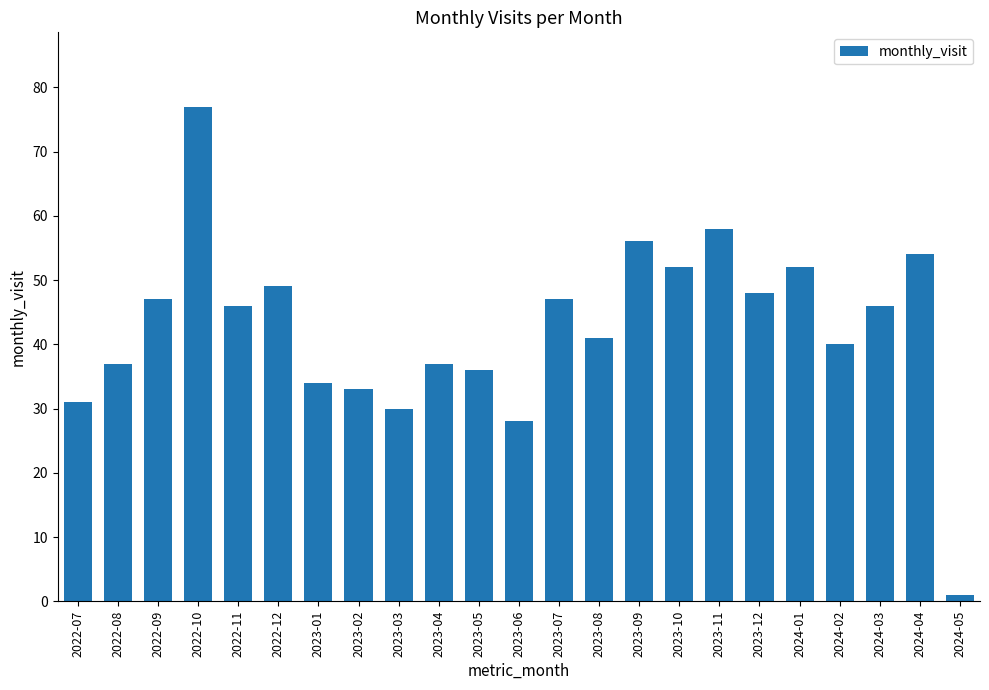

At which label is the value closest to 39?

2024-02